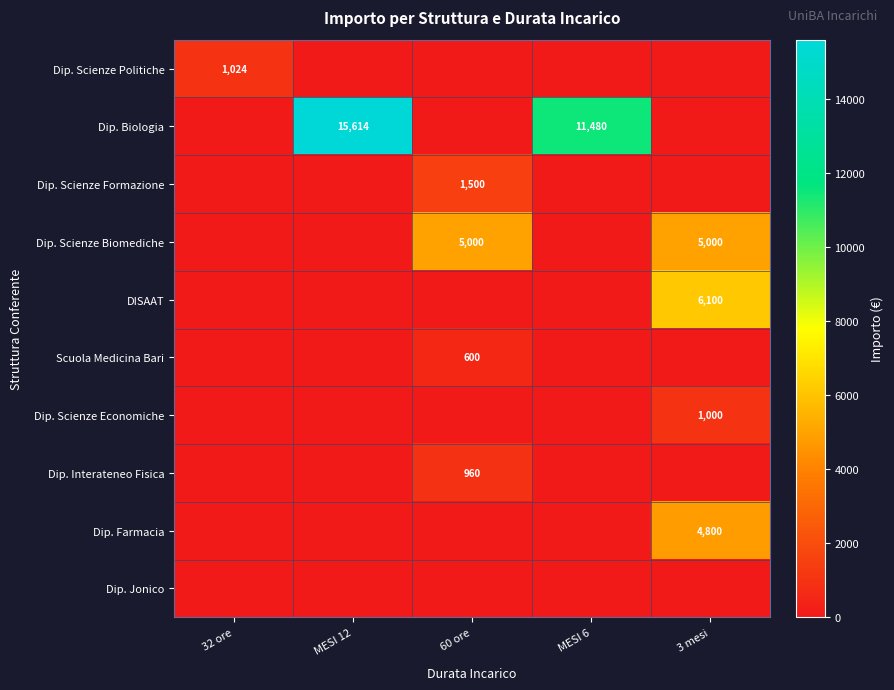

Is it true that Dip. Scienze Economiche equals 1000 at 3 mesi?

True